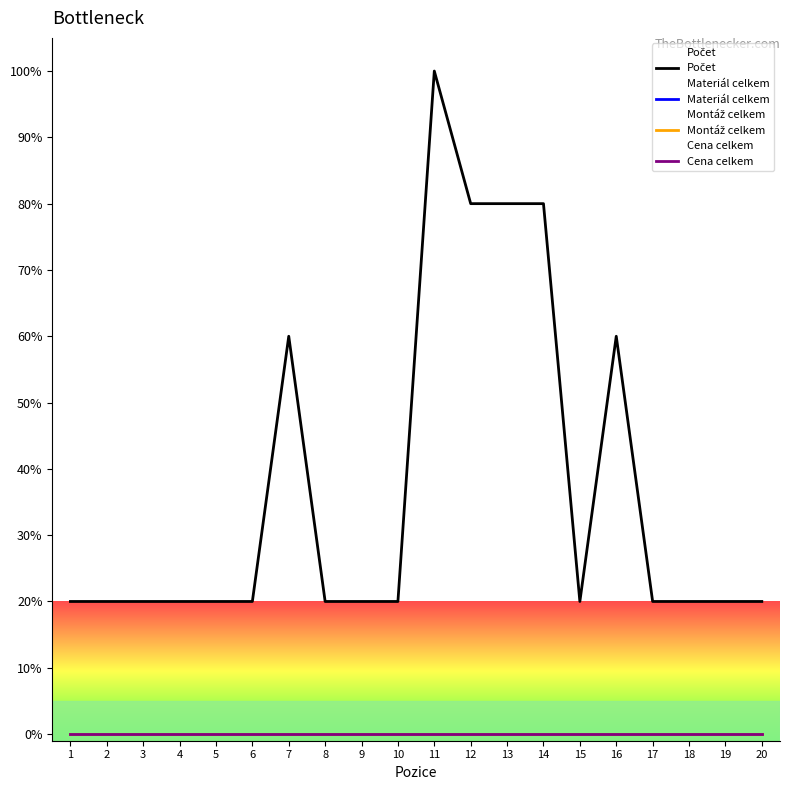

Count the number of data series in this chart.

4